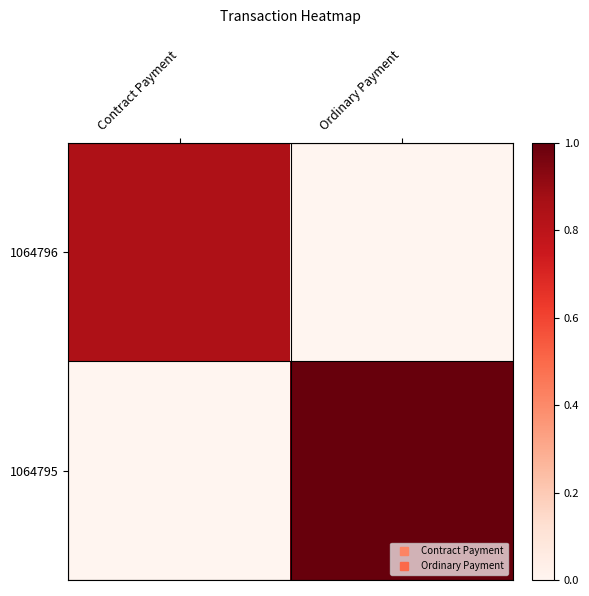

Rank the series by their maximum value, from lowest to highest.

1064796, 1064795